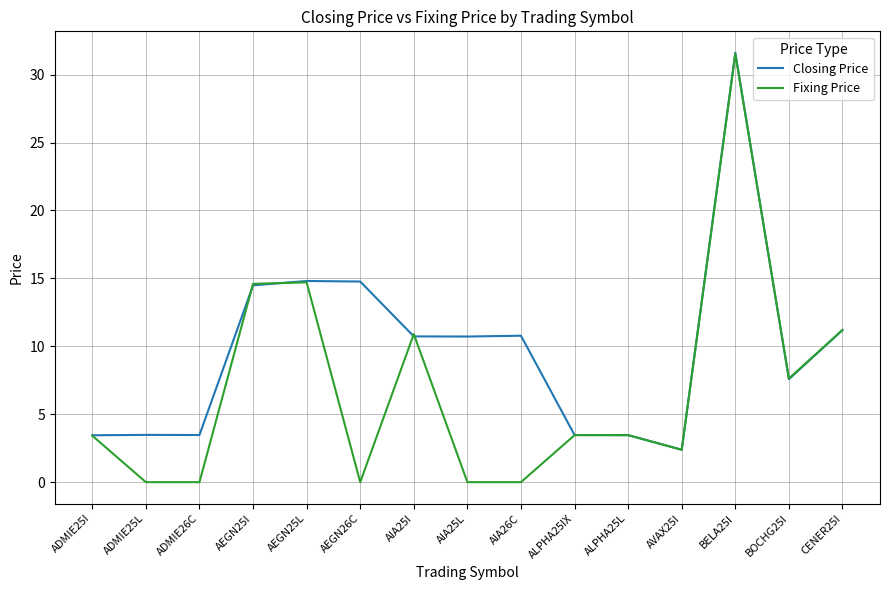

List the series in order of their overall mean, lowest first.

Fixing Price, Closing Price